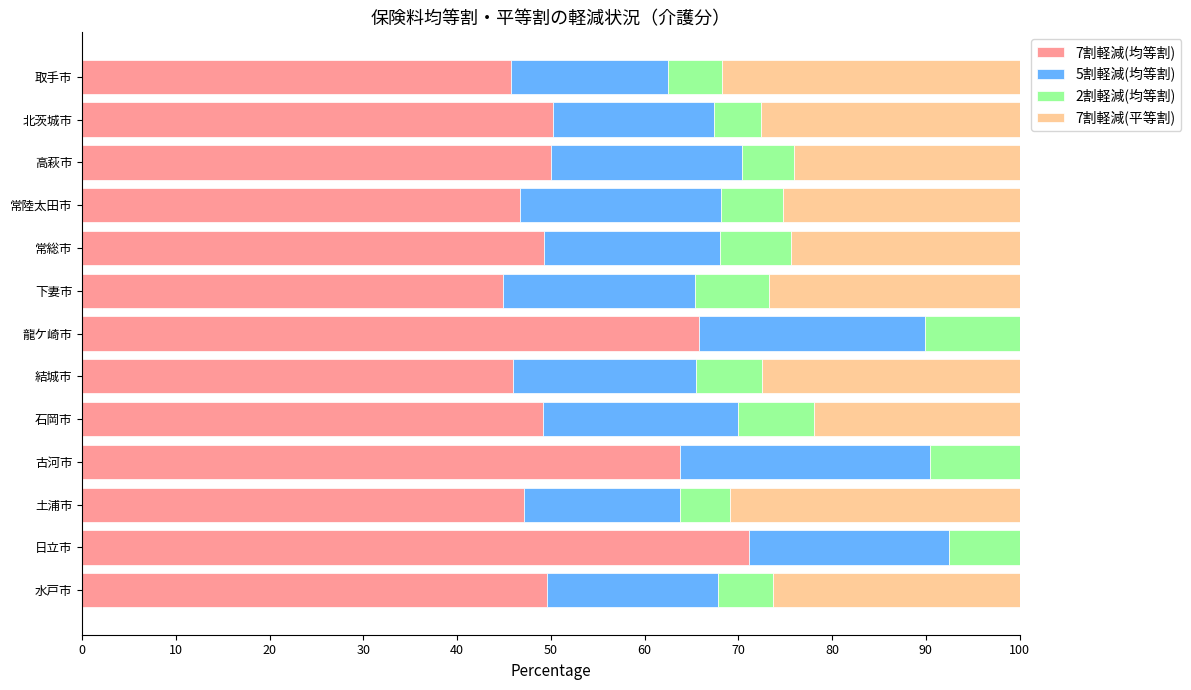

Count the number of categories in the chart.

13